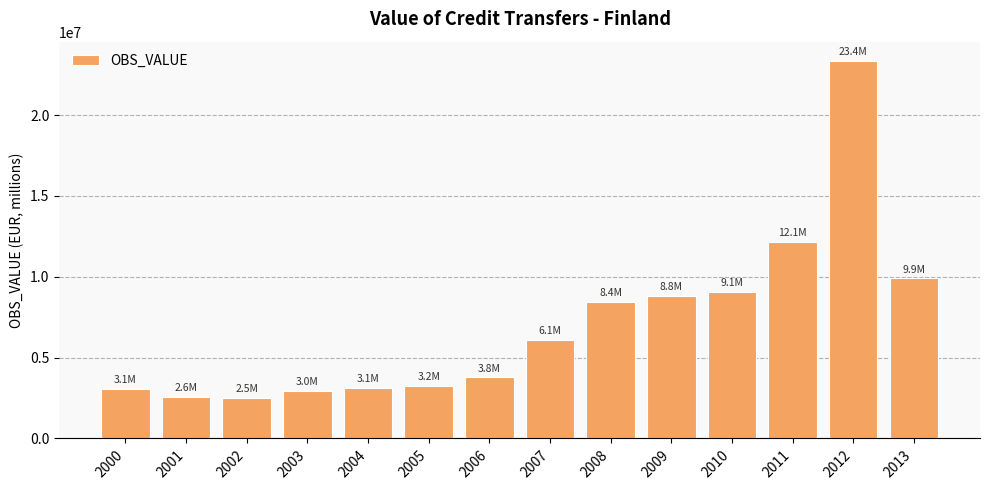

How many series are shown in this chart?

1